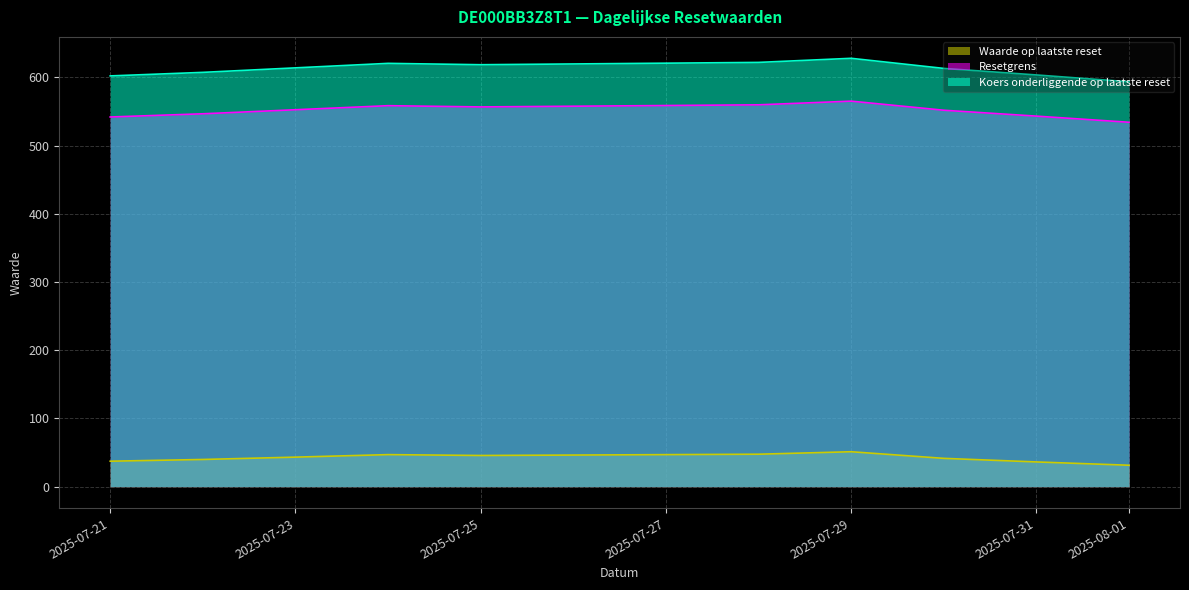

List the series in order of their peak value, lowest first.

Waarde op laatste reset, Resetgrens, Koers onderliggende op laatste reset